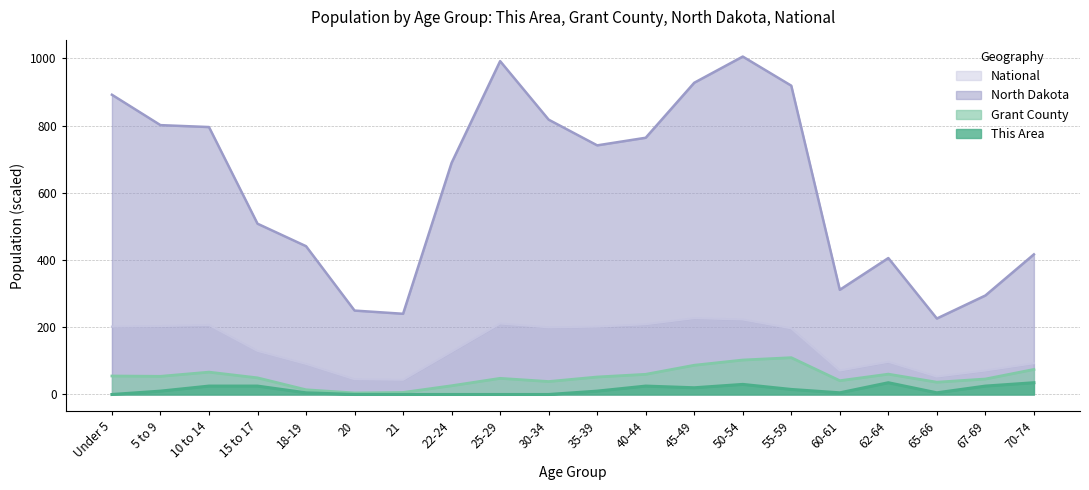

What is the label of the 11th point from the right?

30-34